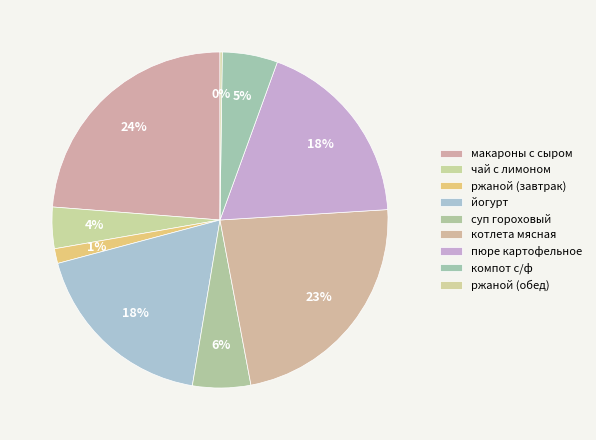

Is the sum of суп гороховый and чай с лимоном greater than half?

No